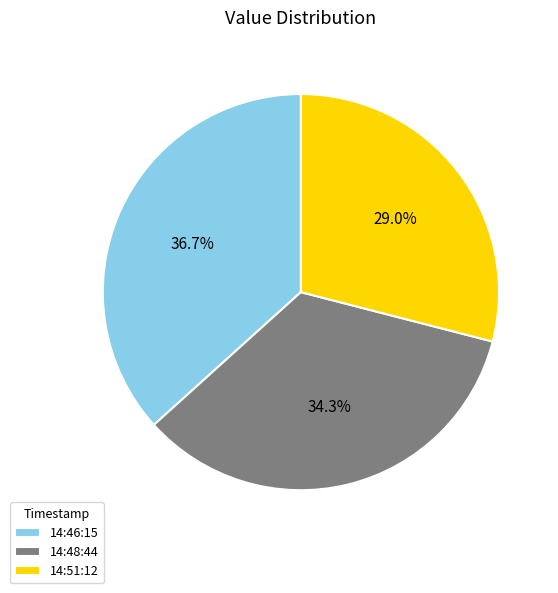

Does any single category account for the majority?

No